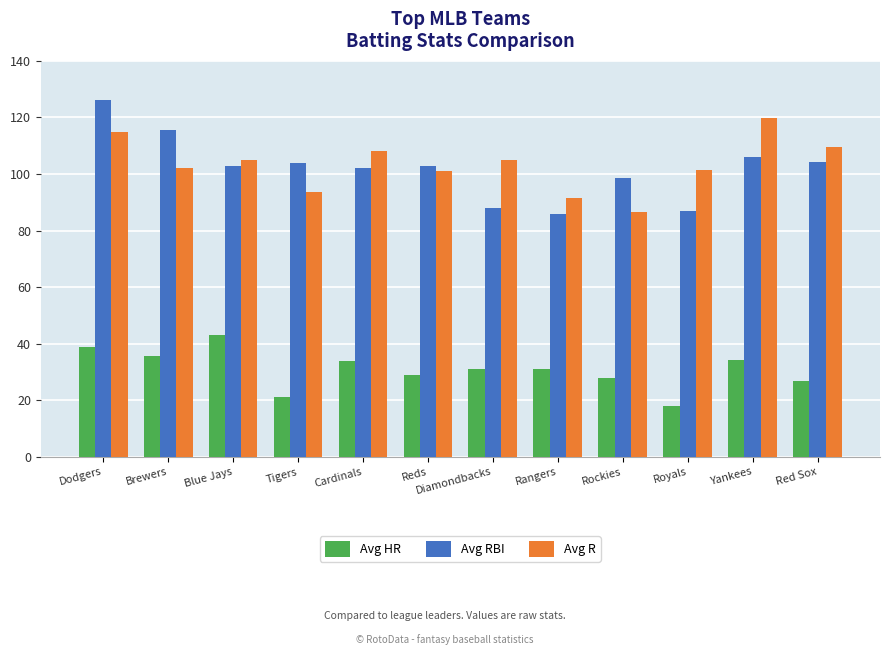

What is the label of the 4th bar from the right?

Rockies